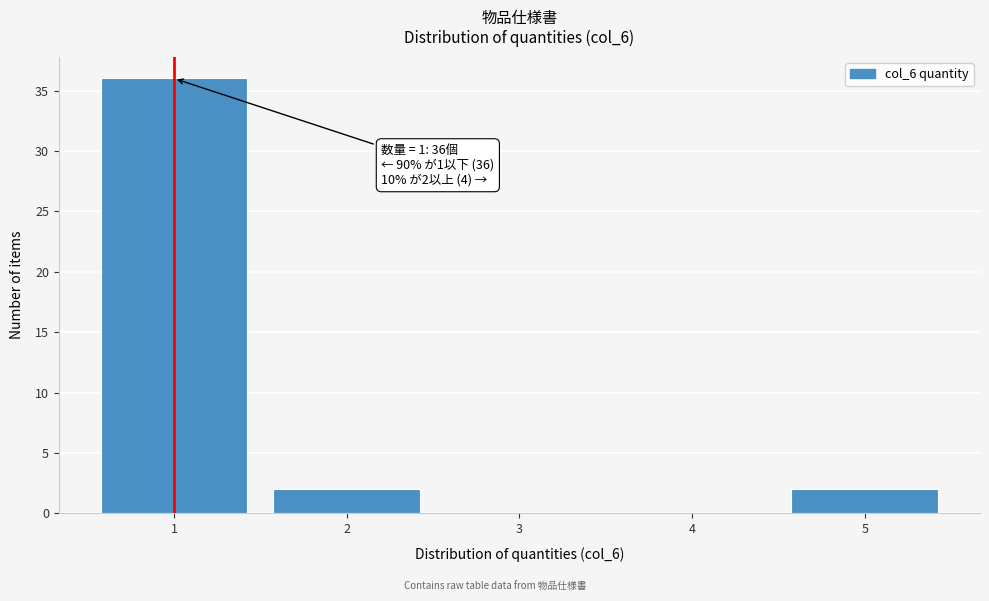

Reading left to right, extract all data points from this chart.

1=36	2=2	3=0	4=0	5=2